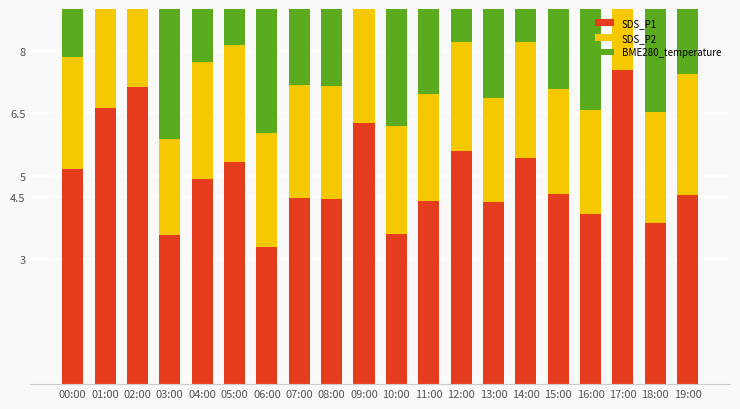

List the labels in order of SDS_P1 value, largest first.

17:00, 02:00, 01:00, 09:00, 12:00, 14:00, 05:00, 00:00, 04:00, 15:00, 19:00, 07:00, 08:00, 11:00, 13:00, 16:00, 18:00, 10:00, 03:00, 06:00